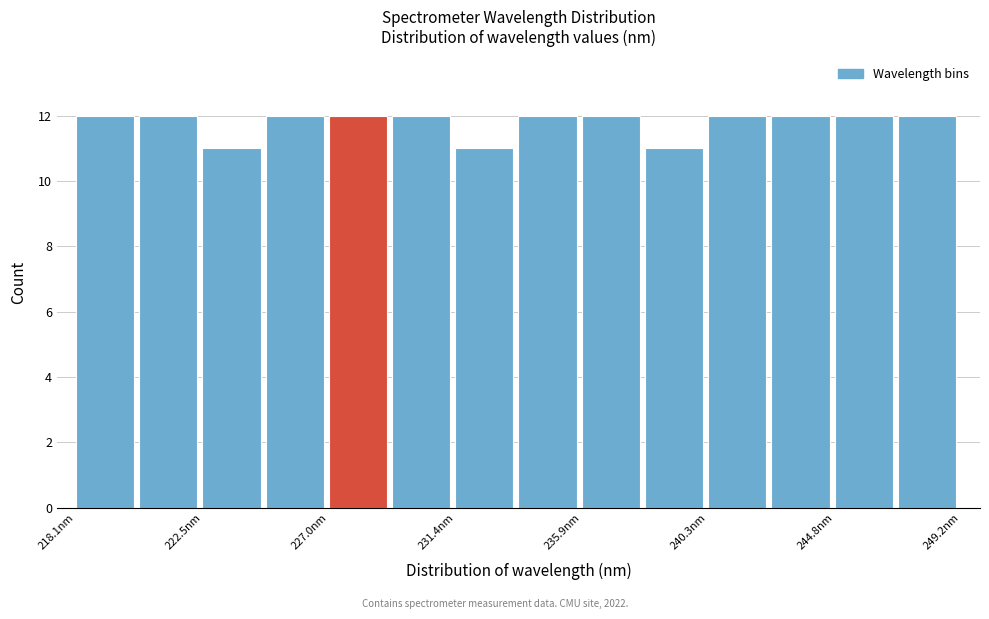

What is the height of the bar covering 247.0 to 249.0 on the x-axis? Neither the bar edges nor the heights are printed on the chart, so give them approximately, as read against the axes.

12